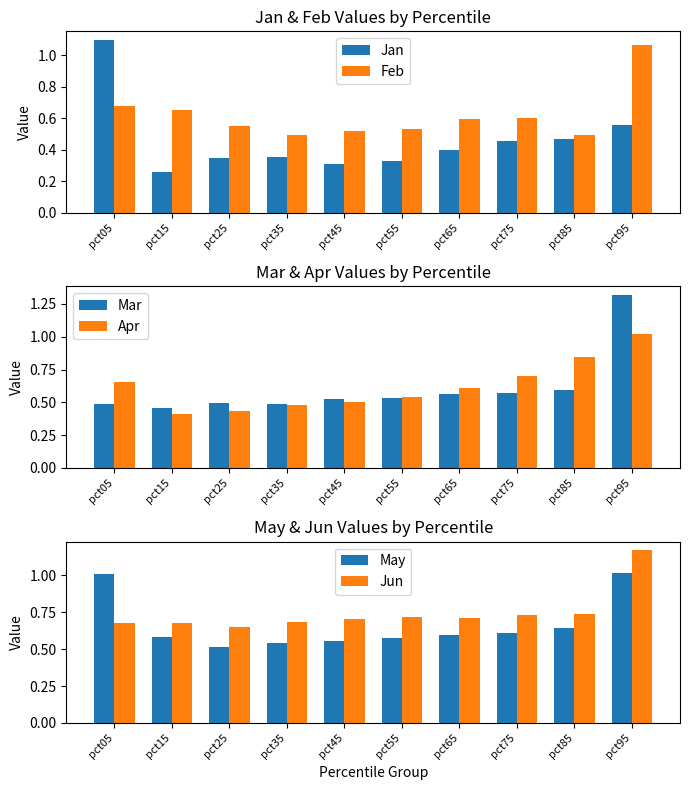

What is the difference between the maximum and minimum values in the Mar series?

0.9